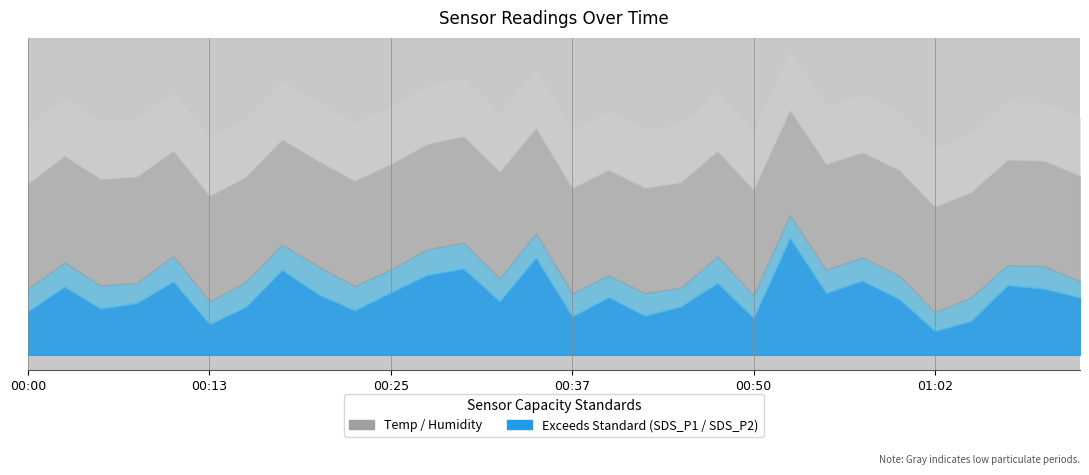

Does the chart display data point markers on the line(s)?

No